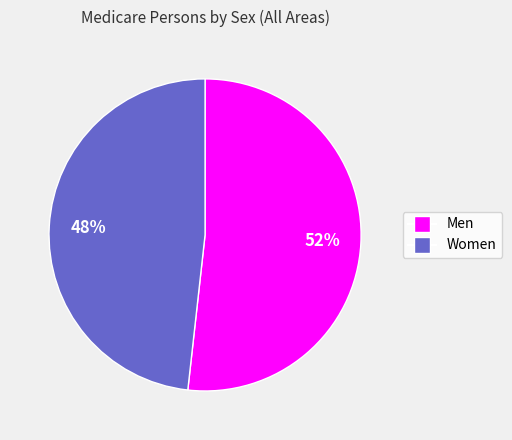

Is there a majority slice in this chart?

Yes